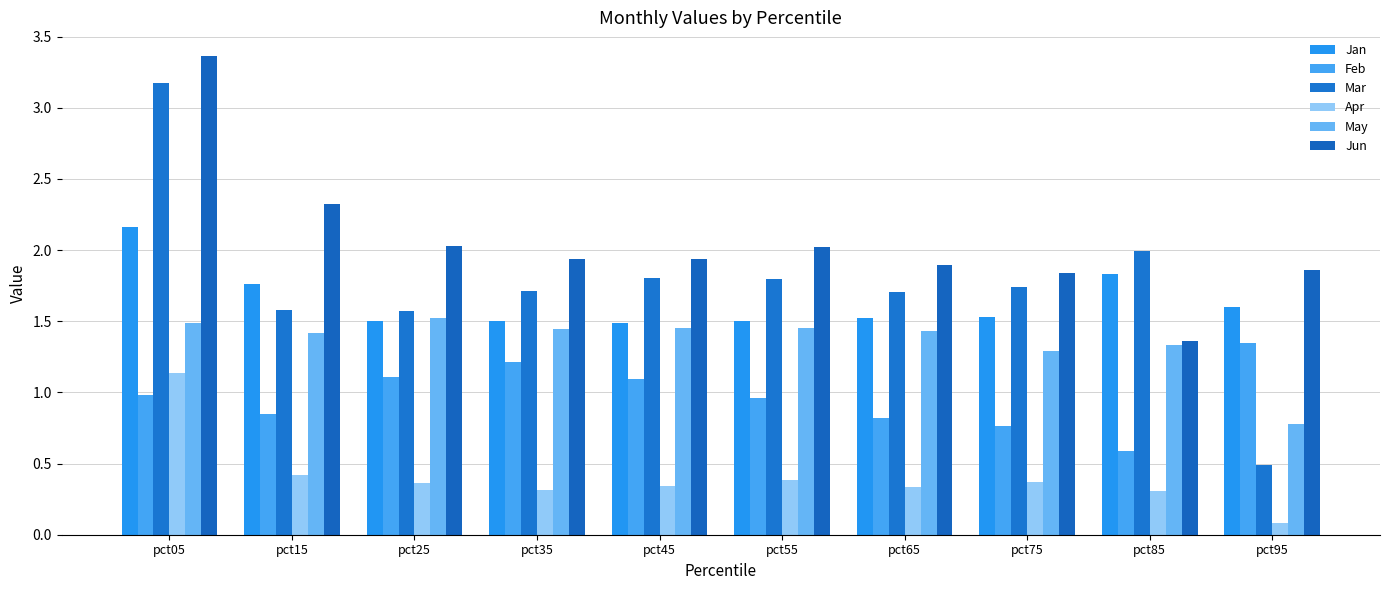

What value does the Apr series have at pct35?

0.3